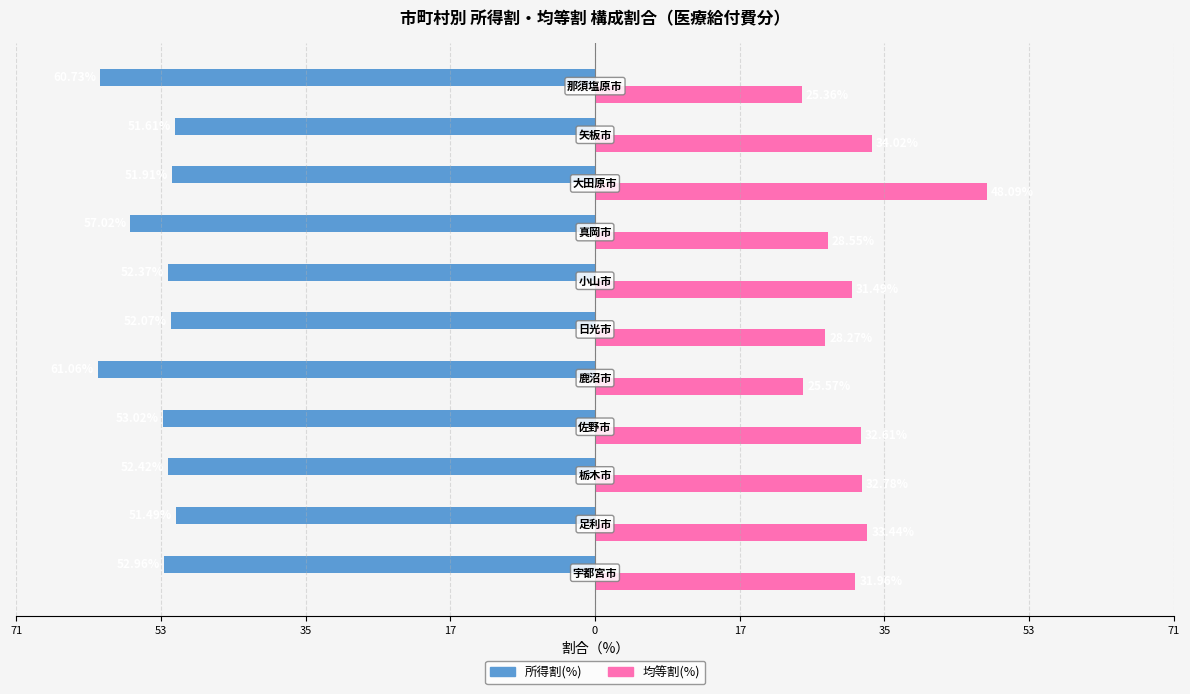

What are all the series names shown in the legend?

所得割(%), 均等割(%)